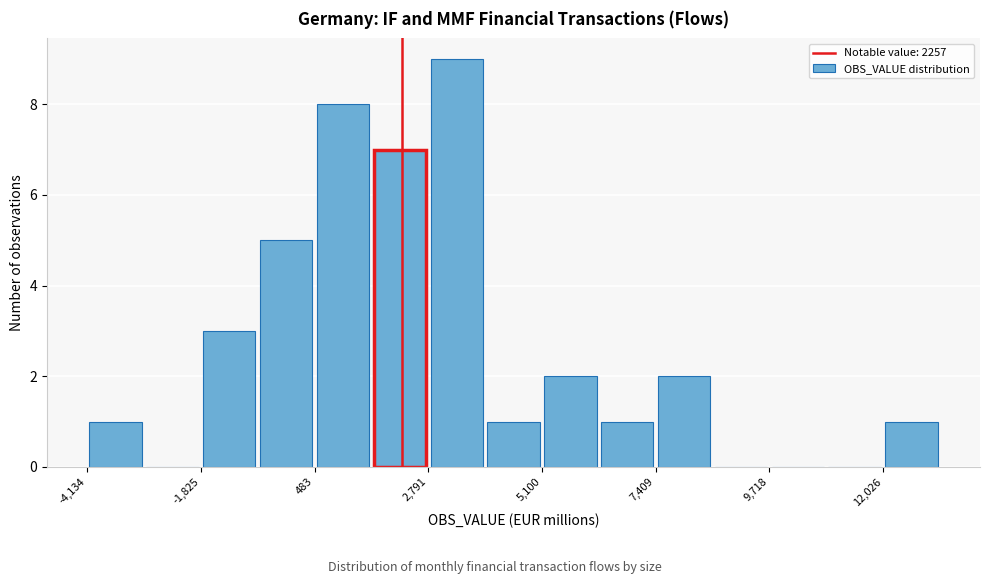

Read against the x-axis, roughly where is the centre of the tallest bar?

3500